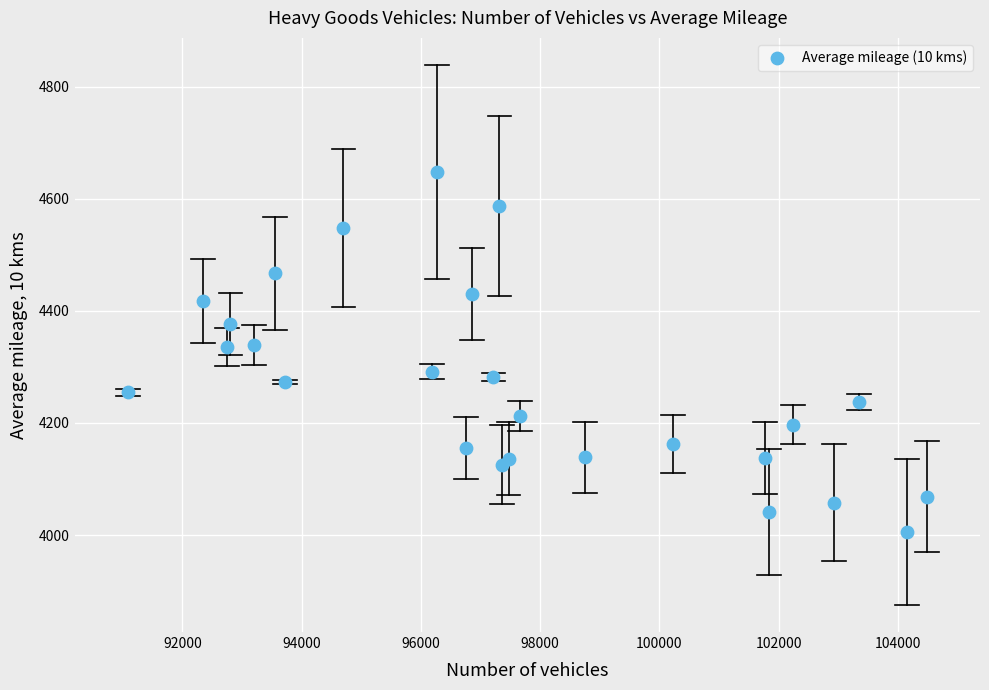

What is the range of Y values (max minus min)?

642.4